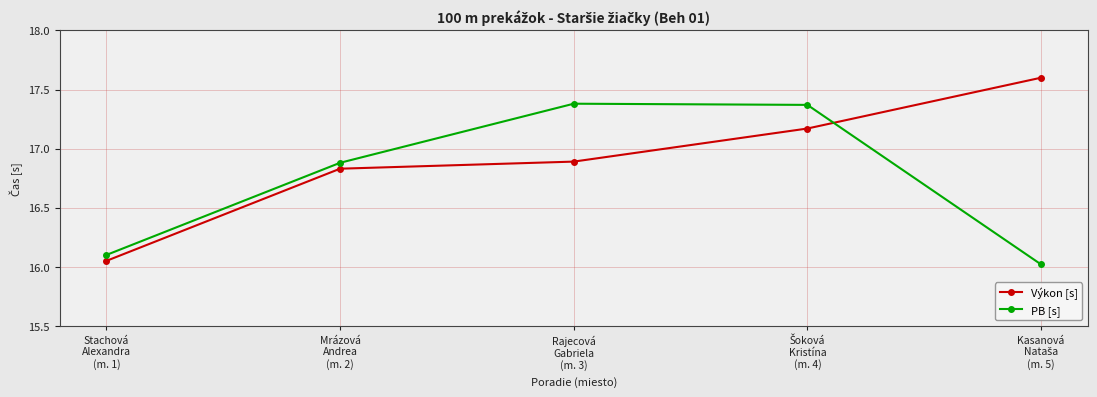

The value of Výkon [s] at Rajecová
Gabriela
(m. 3) is 5.9. True or false?

False